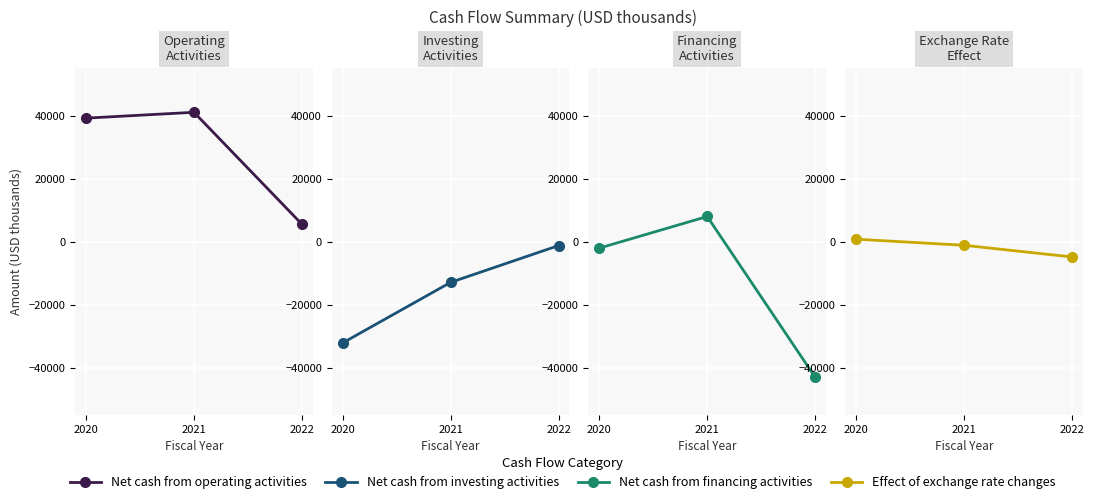

At which label does Net cash from investing activities reach its peak?

2022